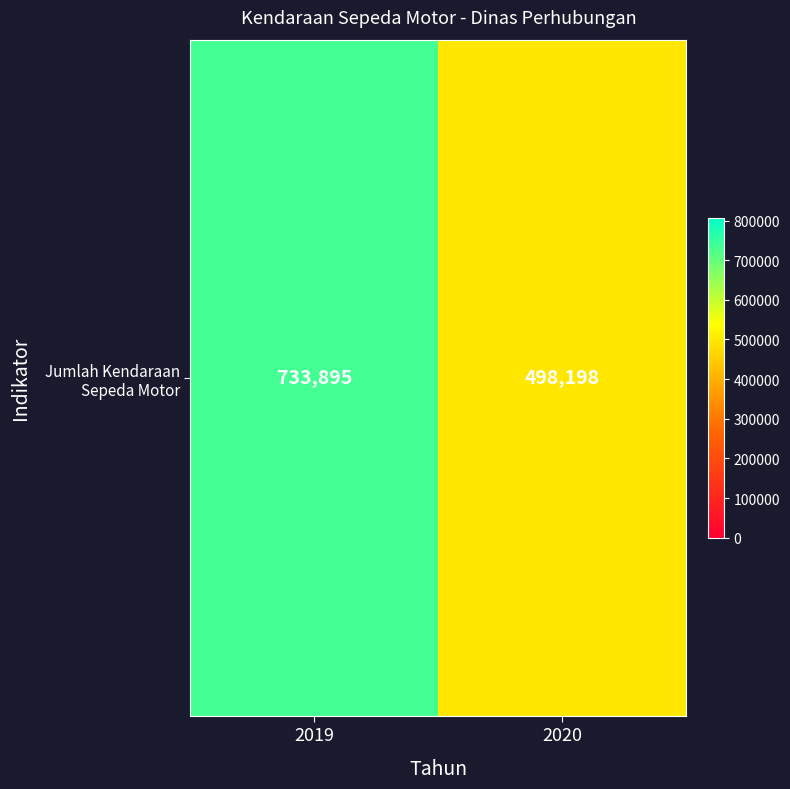

What is the greatest value displayed?

733895